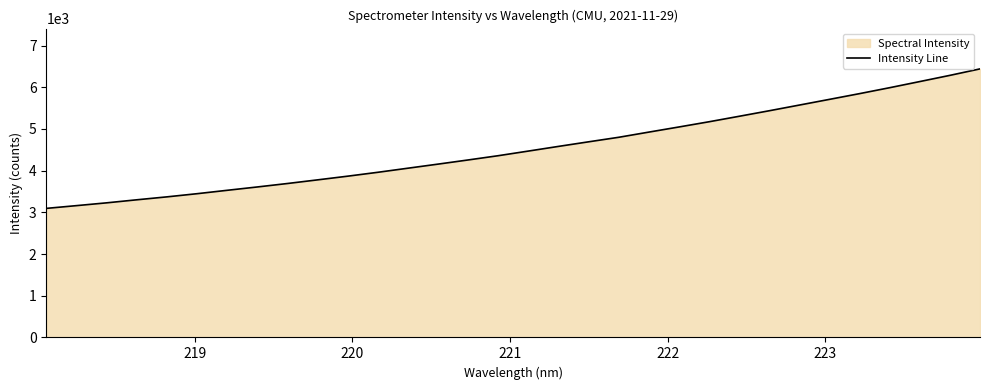

What is the difference between the maximum and minimum values?

3345.5